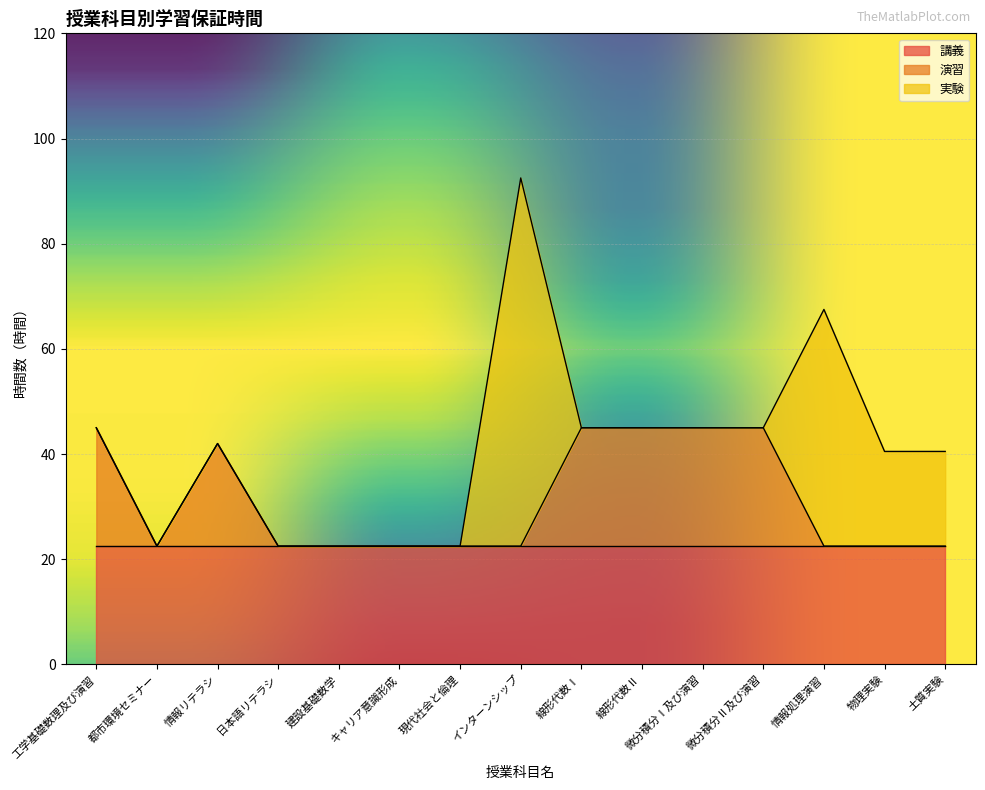

Is it true that 実験 equals 70.0 at インターンシップ?

True